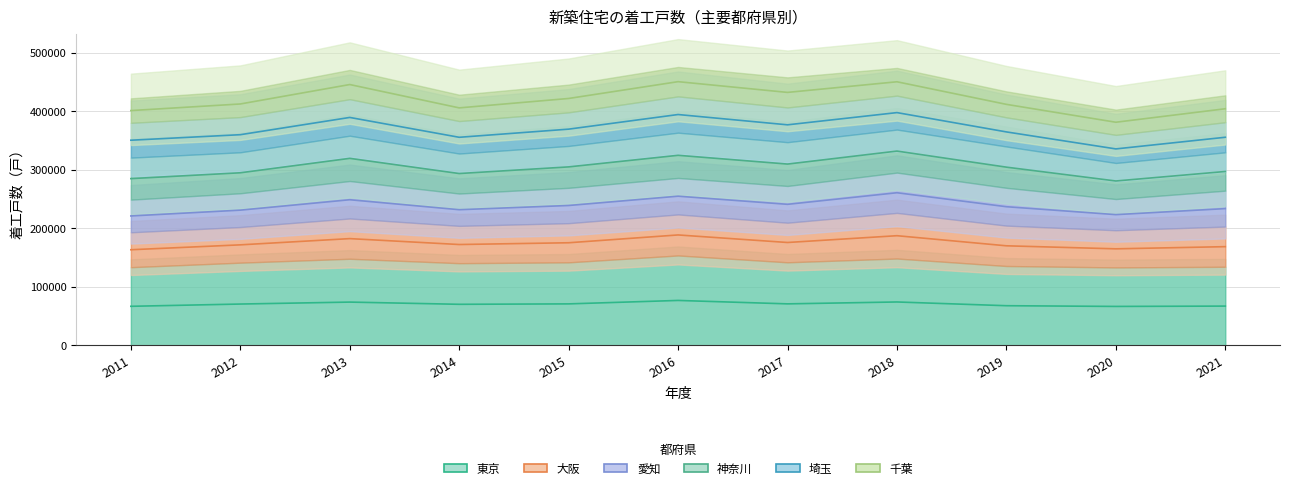

What is the difference between the highest and lowest values at 2011?

334222.0